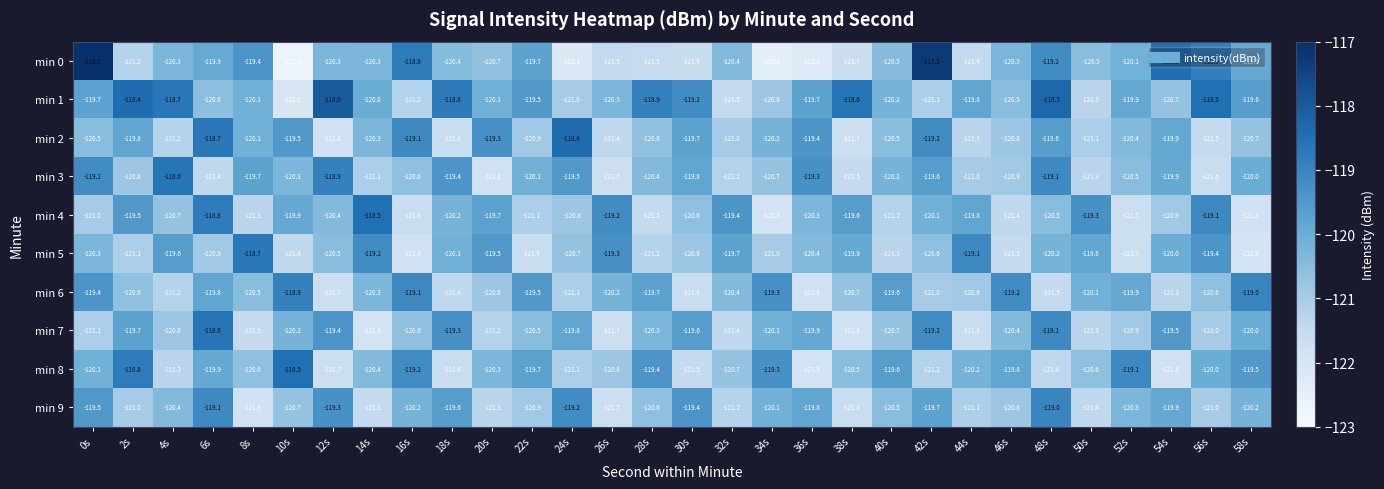

True or false: min 0 has a value of -120.4 at 18s.

True